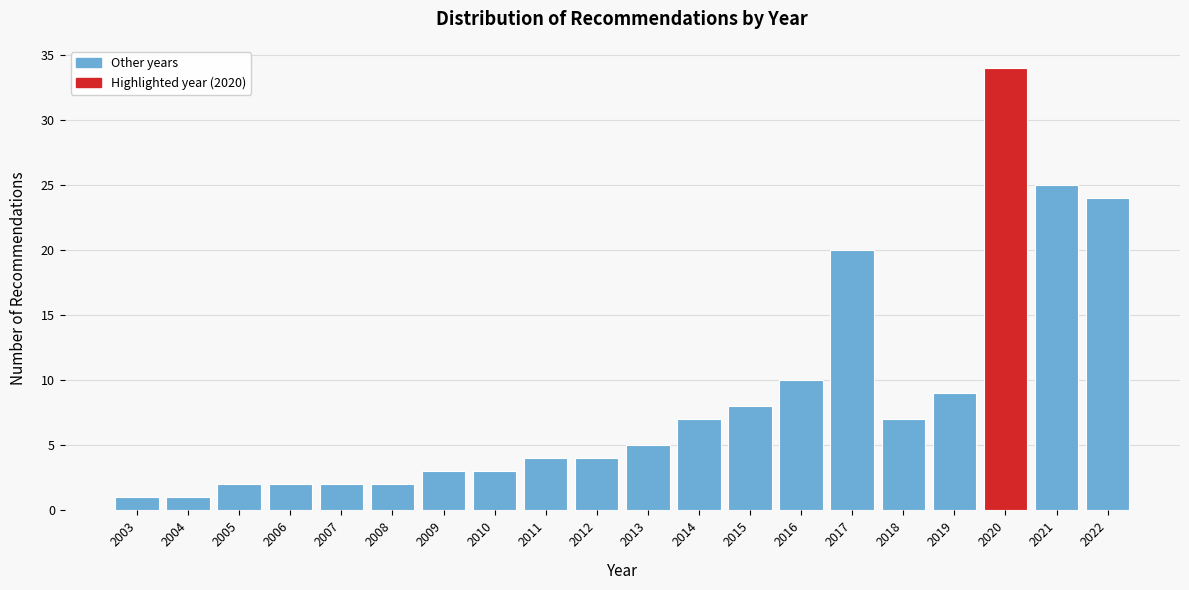

Reading right to left, list all the values displayed in this chart.

24	25	34	9	7	20	10	8	7	5	4	4	3	3	2	2	2	2	1	1